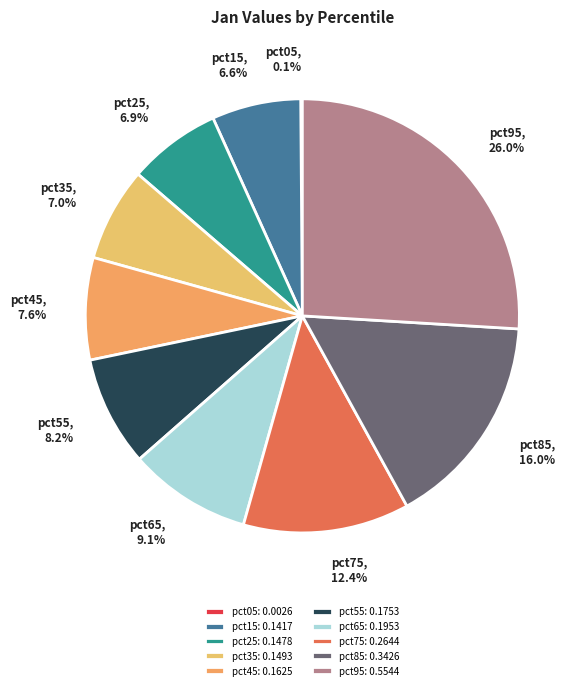

Is there any slice that represents more than half of the pie?

No